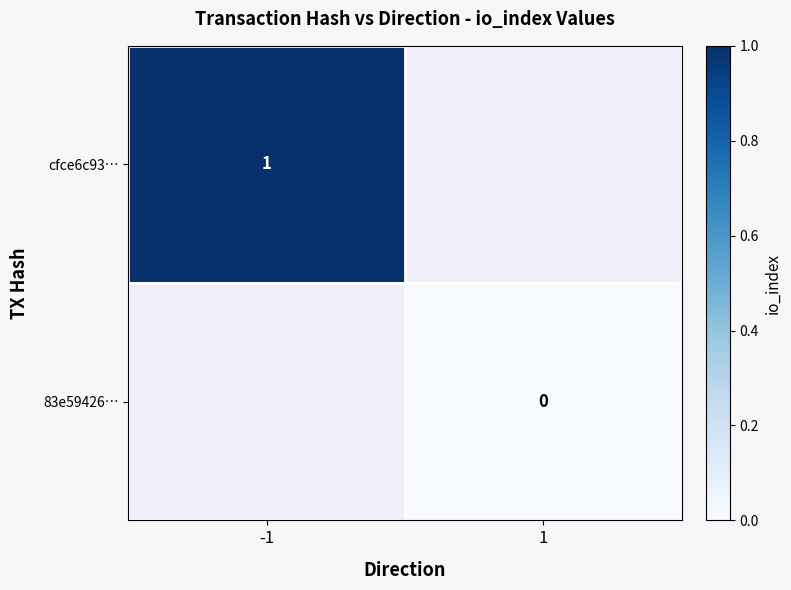

True or false: cfce6c93… has a value of 1 at -1.

True